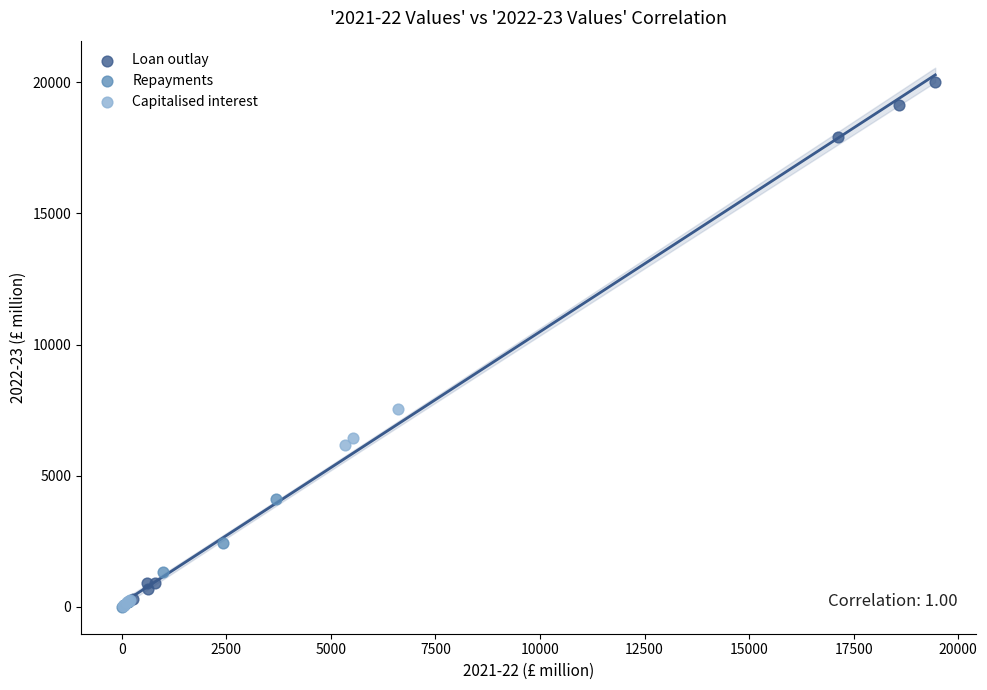

Which series has the widest spread of Y values?

Loan outlay